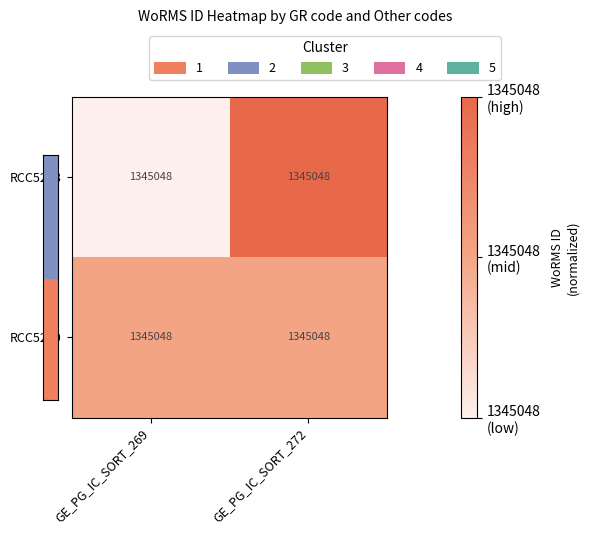

At how many categories does at least one series exceed 0?

2